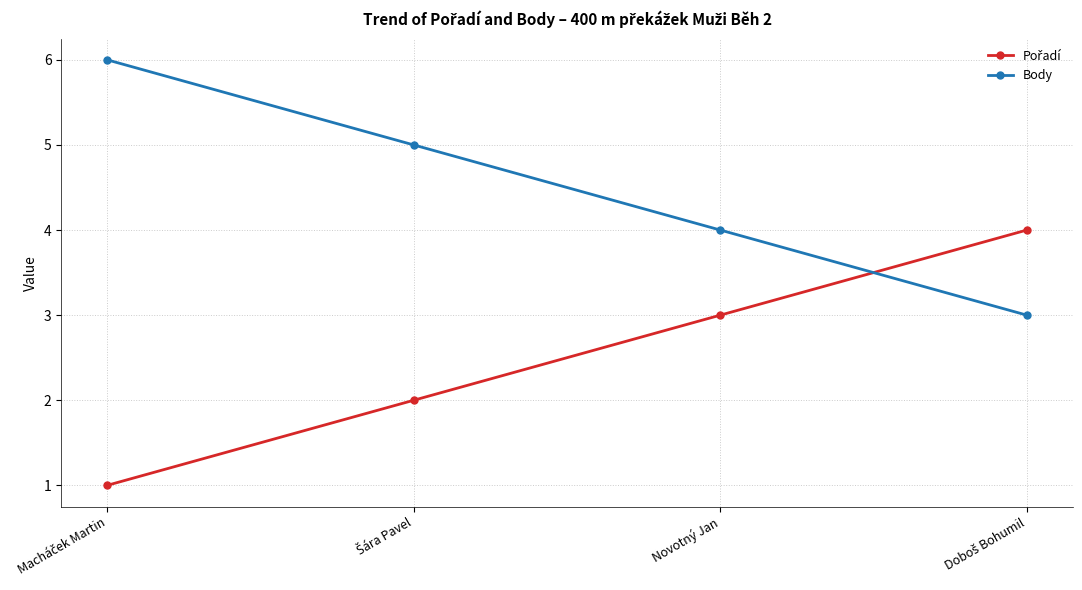

The value of Body at Novotný Jan is 2. True or false?

False